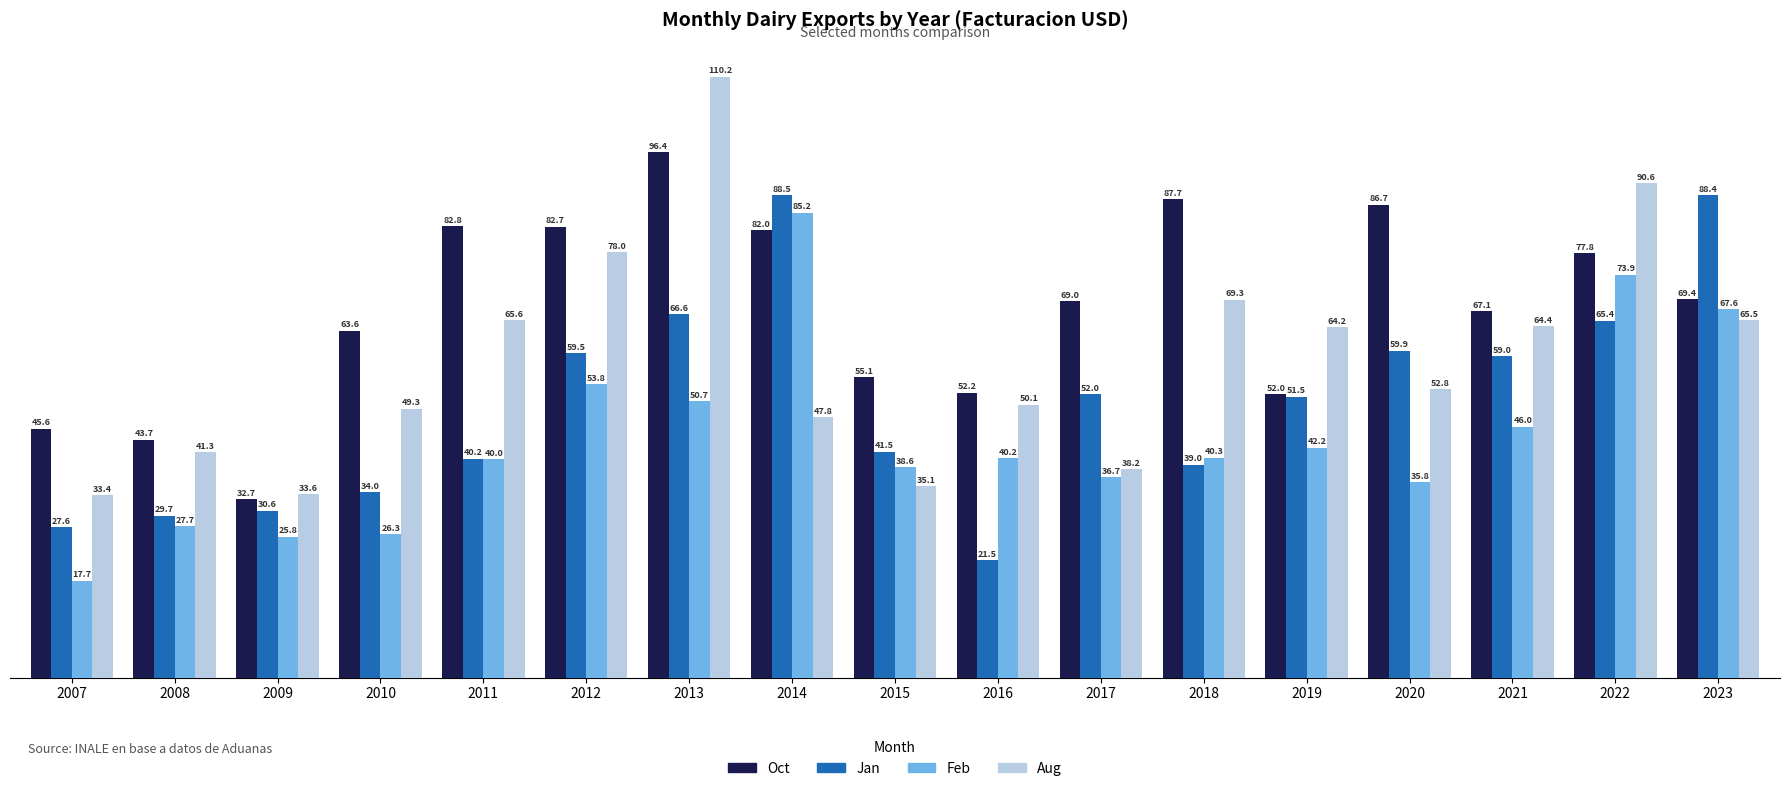

Reading left to right, extract all data points from this chart.

Oct: 2007=45.6	2008=43.7	2009=32.7	2010=63.6	2011=82.8	2012=82.7	2013=96.4	2014=82.0	2015=55.1	2016=52.2	2017=69.0	2018=87.7	2019=52.0	2020=86.7	2021=67.1	2022=77.8	2023=69.4
Jan: 2007=27.6	2008=29.7	2009=30.6	2010=34.0	2011=40.2	2012=59.5	2013=66.6	2014=88.5	2015=41.5	2016=21.5	2017=52.0	2018=39.0	2019=51.5	2020=59.9	2021=59.0	2022=65.4	2023=88.4
Feb: 2007=17.7	2008=27.7	2009=25.8	2010=26.3	2011=40.0	2012=53.8	2013=50.7	2014=85.2	2015=38.6	2016=40.2	2017=36.7	2018=40.3	2019=42.2	2020=35.8	2021=46.0	2022=73.9	2023=67.6
Aug: 2007=33.4	2008=41.3	2009=33.6	2010=49.3	2011=65.6	2012=78.0	2013=110.2	2014=47.8	2015=35.1	2016=50.1	2017=38.2	2018=69.3	2019=64.2	2020=52.8	2021=64.4	2022=90.6	2023=65.5